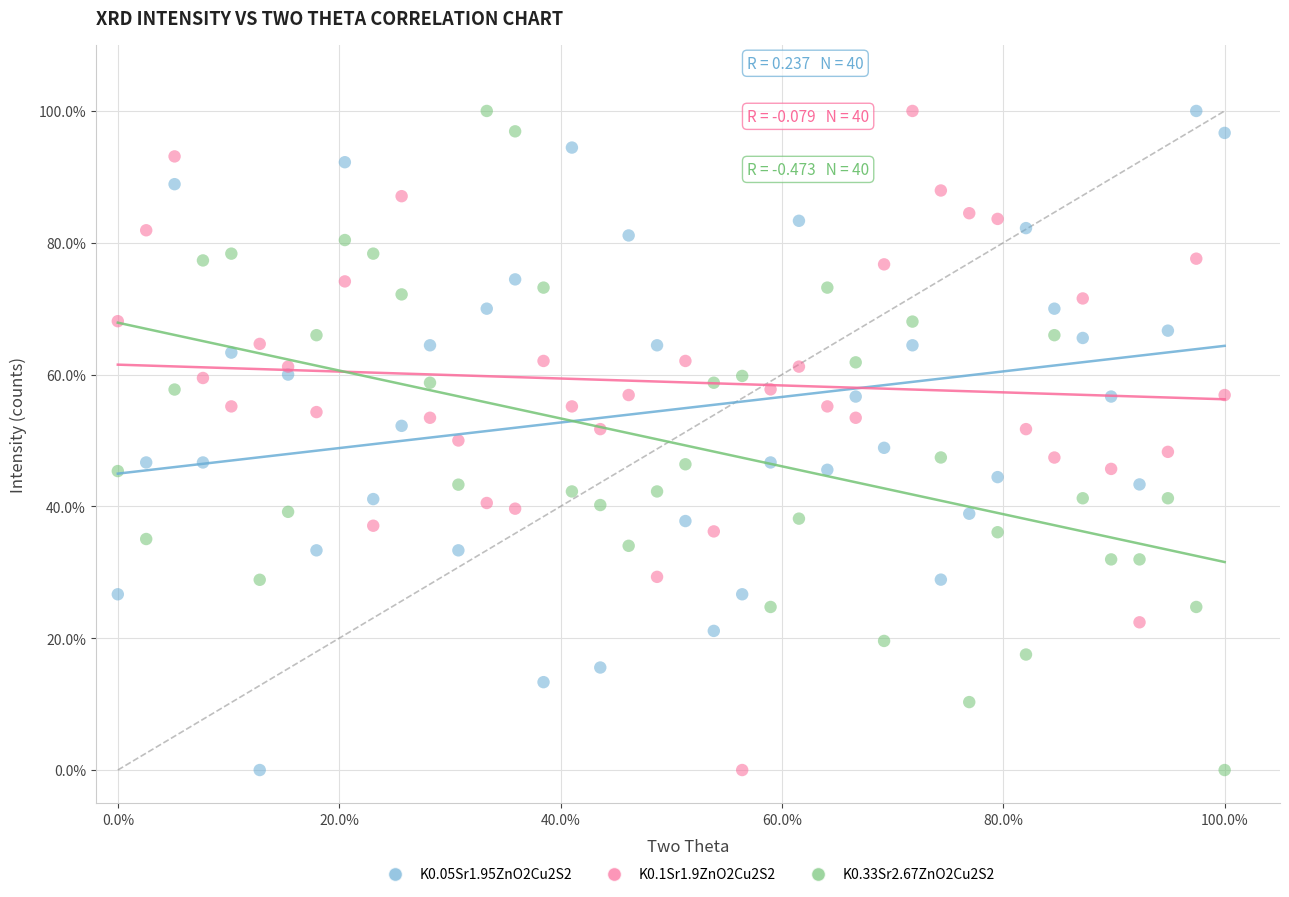

What are all the series names shown in the legend?

K0.05Sr1.95ZnO2Cu2S2, K0.1Sr1.9ZnO2Cu2S2, K0.33Sr2.67ZnO2Cu2S2